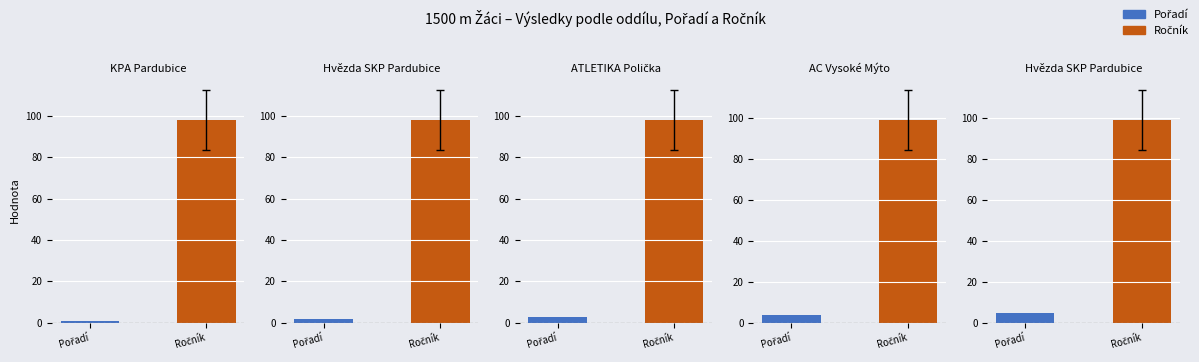

Reading left to right, extract all data points from this chart.

Pořadí: KPA Pardubice=1	Hvězda SKP Pardubice=2	ATLETIKA Polička=3	AC Vysoké Mýto=4	Hvězda SKP Pardubice=5
Ročník: KPA Pardubice=98	Hvězda SKP Pardubice=98	ATLETIKA Polička=98	AC Vysoké Mýto=99	Hvězda SKP Pardubice=99